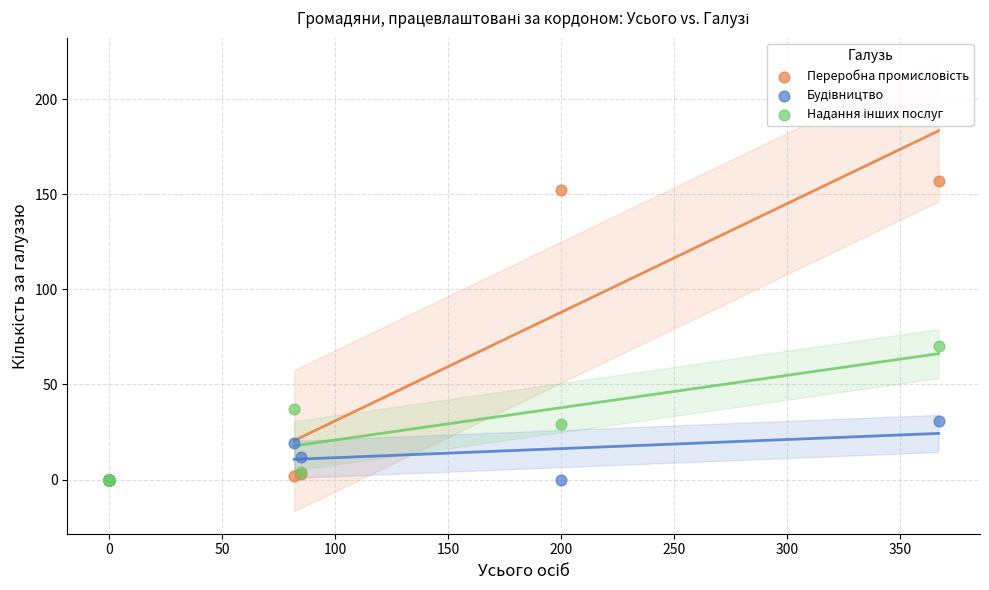

Across all series, what Y value is closest to 78?

70